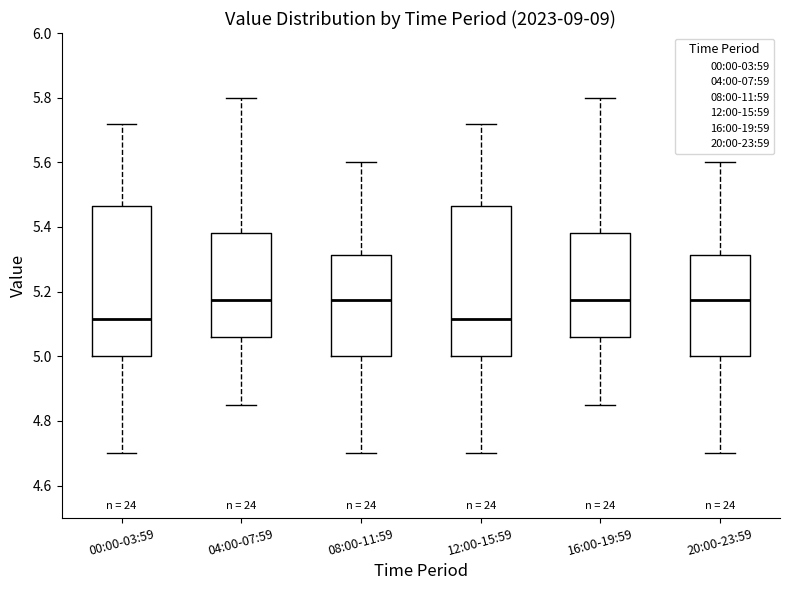

Reading left to right, transcribe this box plot: for each box, give where its median line is, the range the box spans, and where its two whiskers end, as read against the y-axis. The values are not printed on the chart, so give them approximately, as read against the axis.

00:00-03:59: median 5.12, box 5.00 to 5.46, whiskers 4.70 to 5.72
04:00-07:59: median 5.18, box 5.06 to 5.38, whiskers 4.86 to 5.80
08:00-11:59: median 5.18, box 5.00 to 5.32, whiskers 4.70 to 5.60
12:00-15:59: median 5.12, box 5.00 to 5.46, whiskers 4.70 to 5.72
16:00-19:59: median 5.18, box 5.06 to 5.38, whiskers 4.86 to 5.80
20:00-23:59: median 5.18, box 5.00 to 5.32, whiskers 4.70 to 5.60